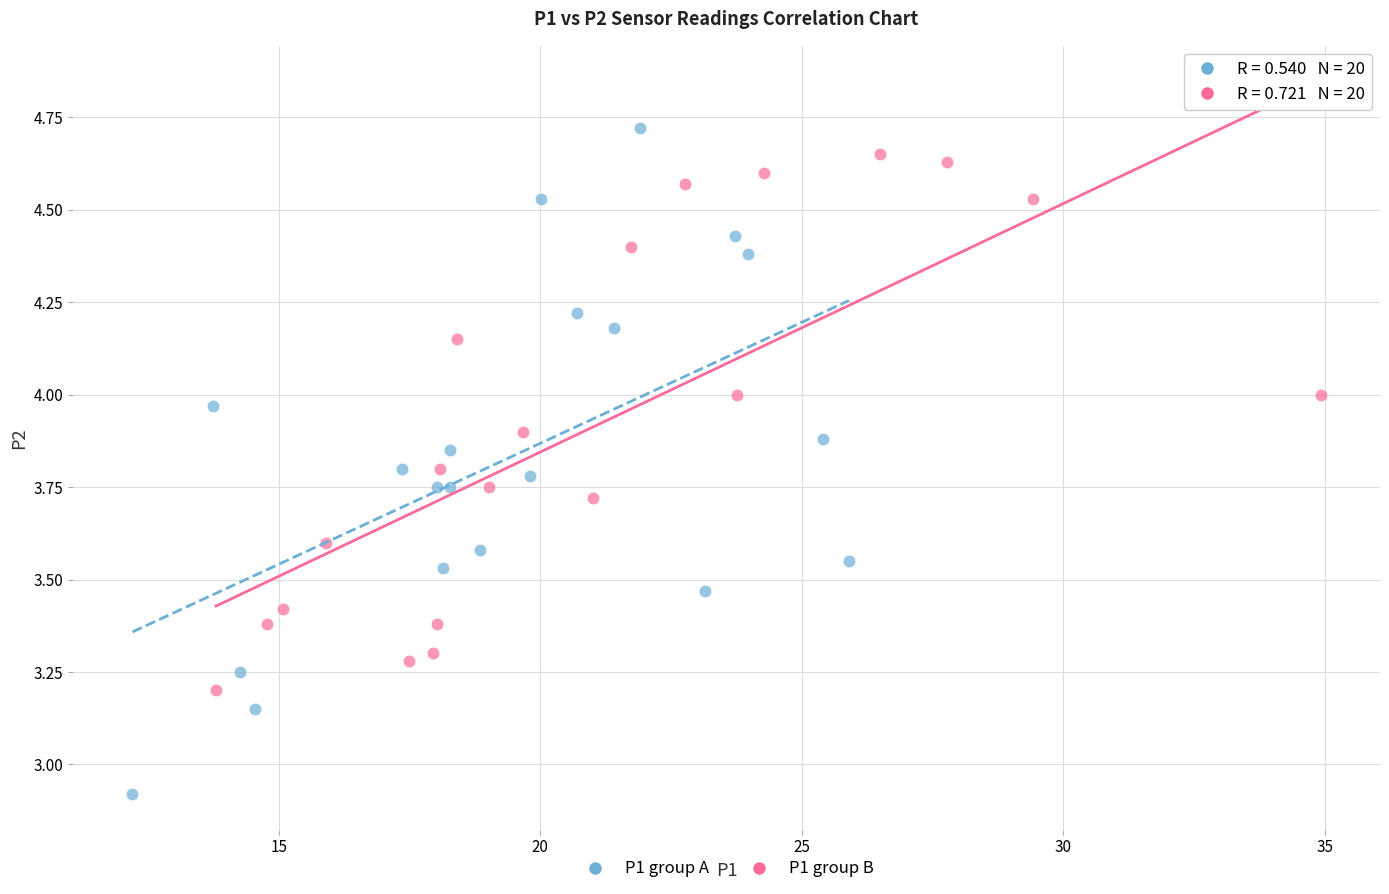

Which series has the largest Y range (max minus min)?

P1 group A